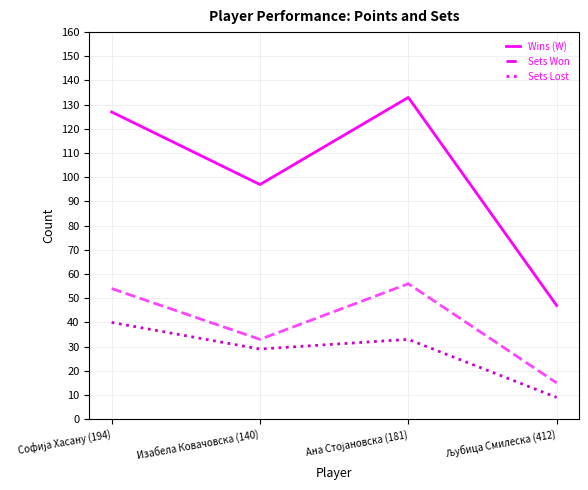

The Sets Won series shows 52 at Изабела Ковачовска (140). True or false?

False